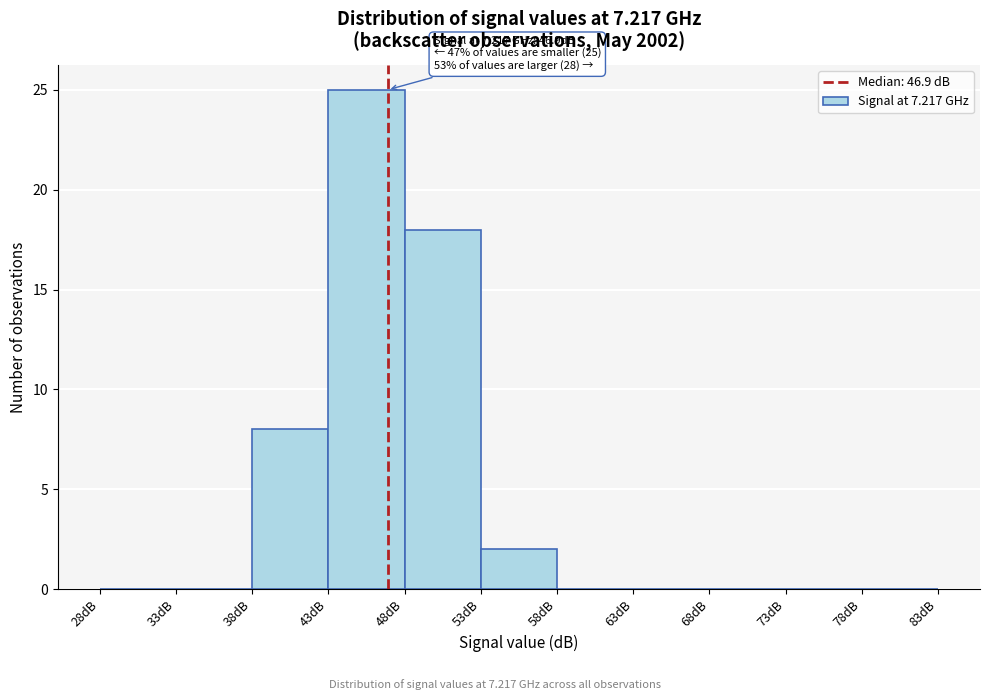

Which range on the x-axis has the tallest bar?

43 to 48